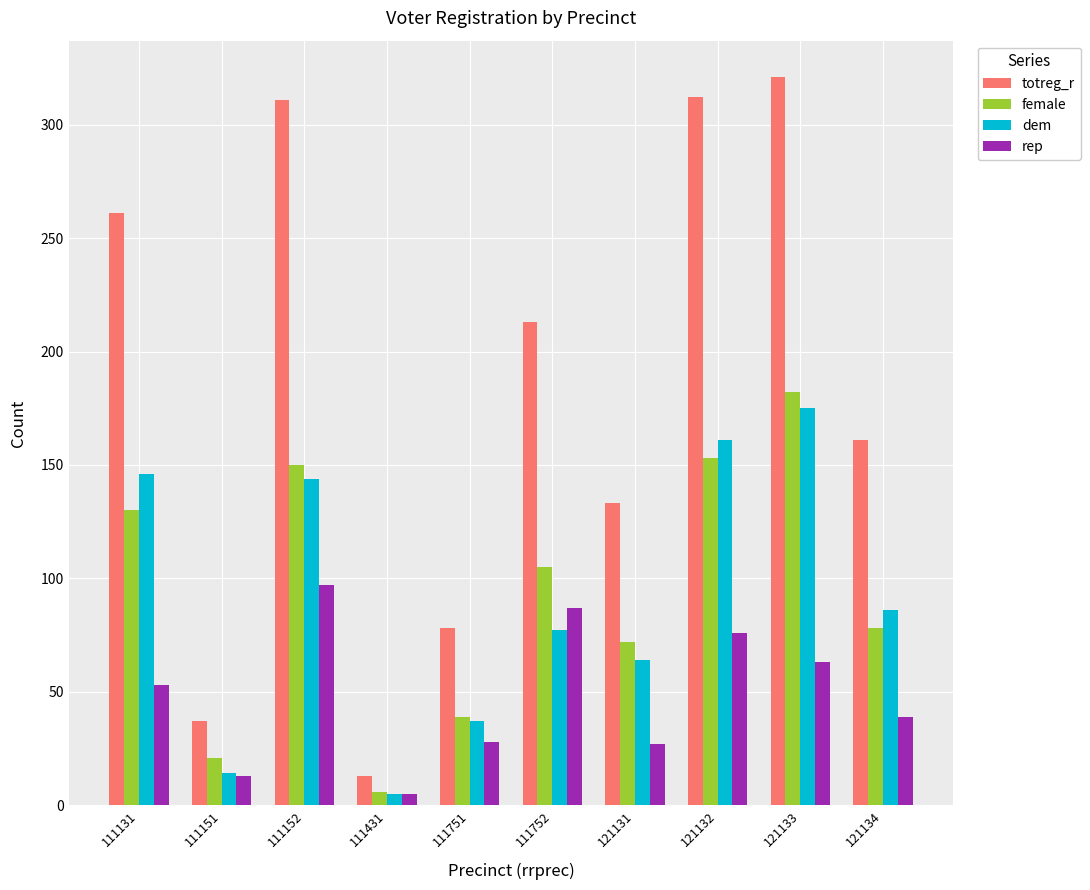

What are all the series names shown in the legend?

totreg_r, female, dem, rep